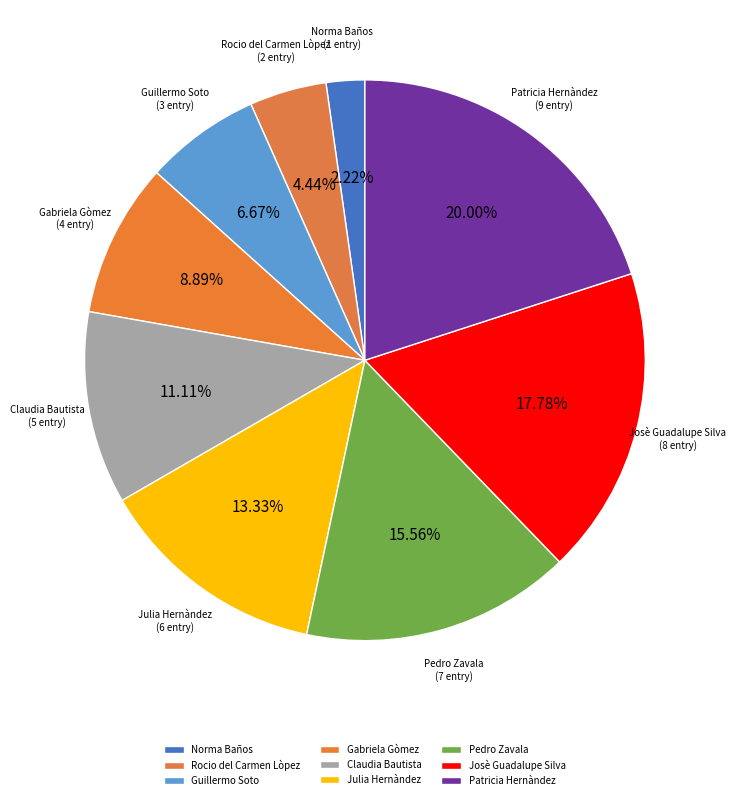

What percentage is the Guillermo Soto slice, to the nearest percent?

7%